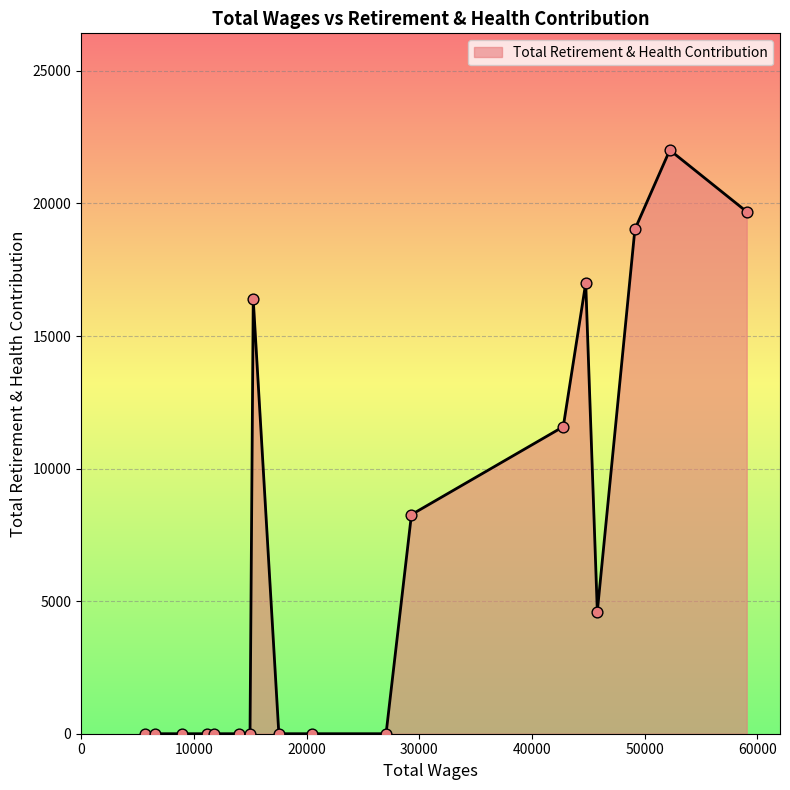

What is the greatest value displayed?

22015